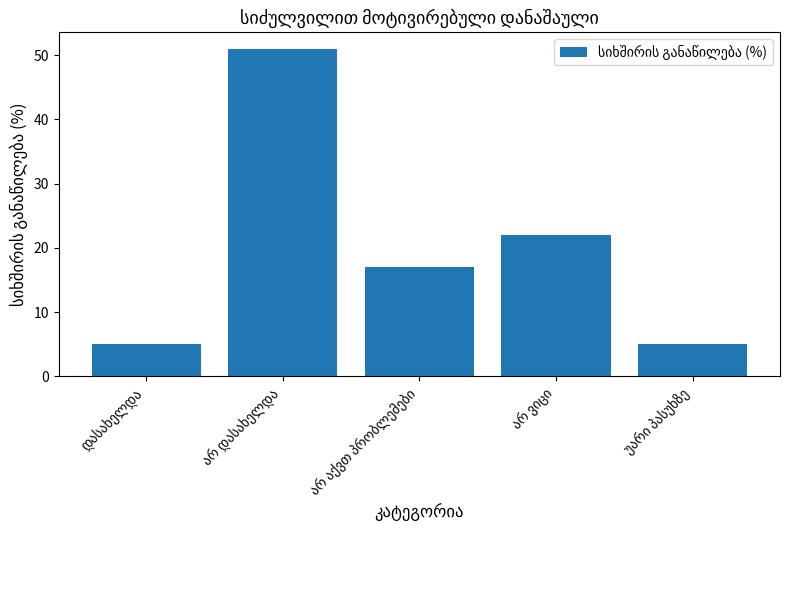

What is the maximum value shown in the chart?

51